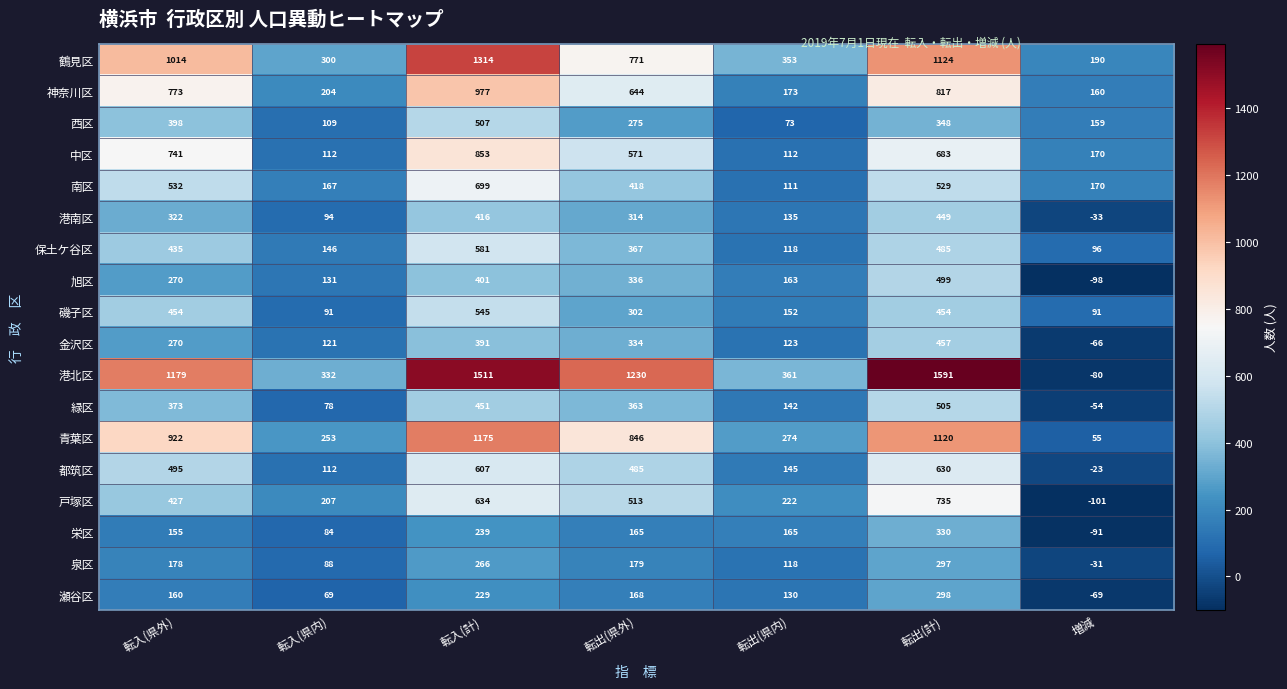

How many data points does each series have?

7